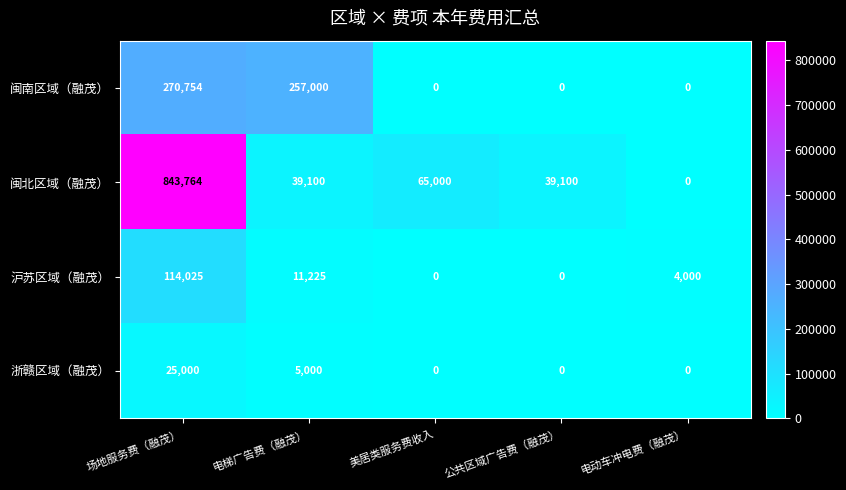

Reading left to right, transcribe all the data shown in this chart.

闽南区域（融茂）: 场地服务费（融茂）=270754	电梯广告费（融茂）=257000	美居类服务费收入=0	公共区域广告费（融茂）=0	电动车冲电费（融茂）=0
闽北区域（融茂）: 场地服务费（融茂）=843764	电梯广告费（融茂）=39100	美居类服务费收入=65000	公共区域广告费（融茂）=39100	电动车冲电费（融茂）=0
沪苏区域（融茂）: 场地服务费（融茂）=114025	电梯广告费（融茂）=11225	美居类服务费收入=0	公共区域广告费（融茂）=0	电动车冲电费（融茂）=4000
浙赣区域（融茂）: 场地服务费（融茂）=25000	电梯广告费（融茂）=5000	美居类服务费收入=0	公共区域广告费（融茂）=0	电动车冲电费（融茂）=0